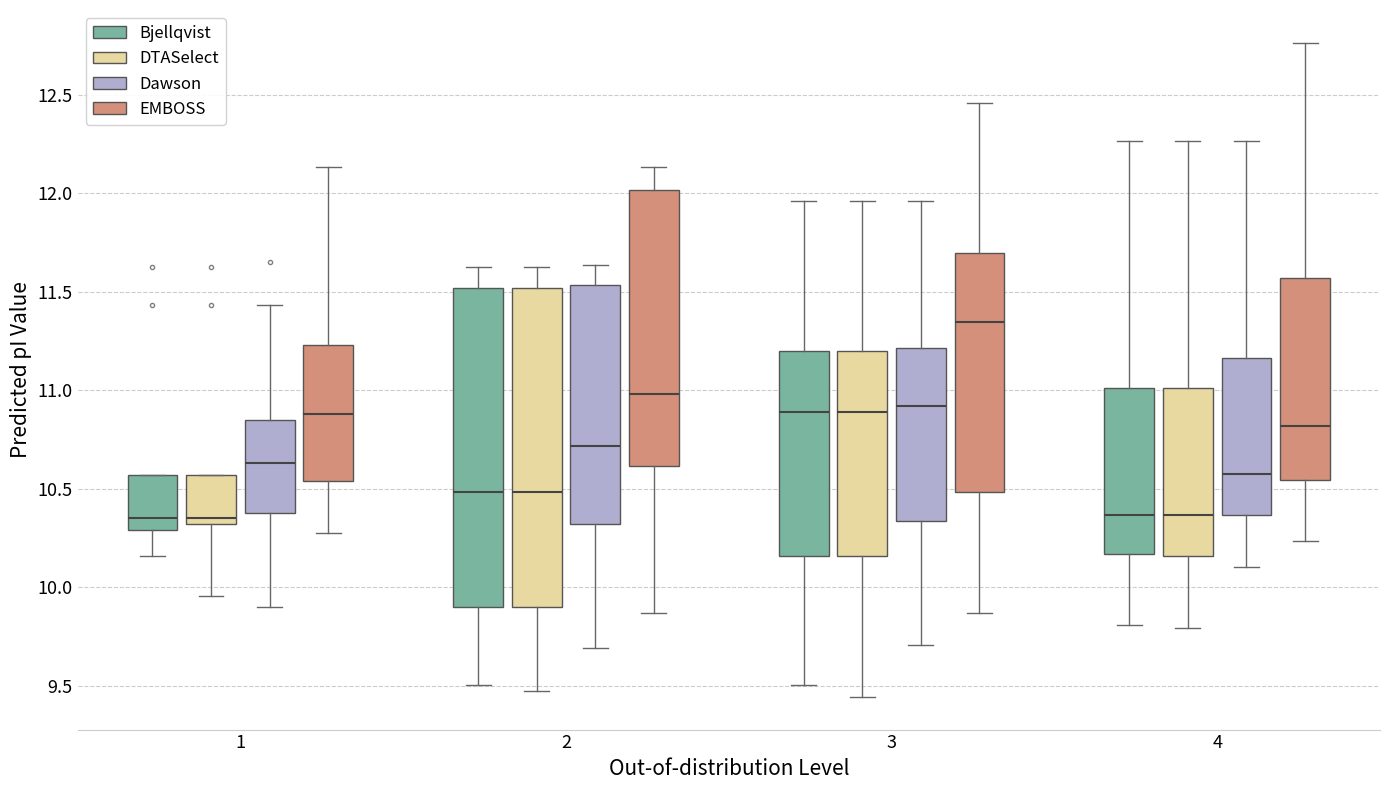

Reading left to right, transcribe this box plot: for each box, give where its median line is, the range the box spans, and where its two whiskers end, as read against the y-axis. The values are not printed on the chart, so give them approximately, as read against the axis.

1 (Bjellqvist): median 10.35, box 10.30 to 10.55, whiskers 10.15 to 10.55
1 (DTASelect): median 10.35, box 10.30 to 10.55, whiskers 9.95 to 10.55
1 (Dawson): median 10.65, box 10.40 to 10.85, whiskers 9.90 to 11.45
1 (EMBOSS): median 10.90, box 10.55 to 11.25, whiskers 10.30 to 12.15
2 (Bjellqvist): median 10.50, box 9.90 to 11.50, whiskers 9.50 to 11.60
2 (DTASelect): median 10.50, box 9.90 to 11.50, whiskers 9.45 to 11.60
2 (Dawson): median 10.70, box 10.30 to 11.55, whiskers 9.70 to 11.65
2 (EMBOSS): median 11.00, box 10.60 to 12.00, whiskers 9.85 to 12.15
3 (Bjellqvist): median 10.90, box 10.15 to 11.20, whiskers 9.50 to 11.95
3 (DTASelect): median 10.90, box 10.15 to 11.20, whiskers 9.45 to 11.95
3 (Dawson): median 10.90, box 10.35 to 11.20, whiskers 9.70 to 11.95
3 (EMBOSS): median 11.35, box 10.50 to 11.70, whiskers 9.85 to 12.45
4 (Bjellqvist): median 10.35, box 10.15 to 11.00, whiskers 9.80 to 12.25
4 (DTASelect): median 10.35, box 10.15 to 11.00, whiskers 9.80 to 12.25
4 (Dawson): median 10.60, box 10.35 to 11.15, whiskers 10.10 to 12.25
4 (EMBOSS): median 10.80, box 10.55 to 11.55, whiskers 10.25 to 12.75